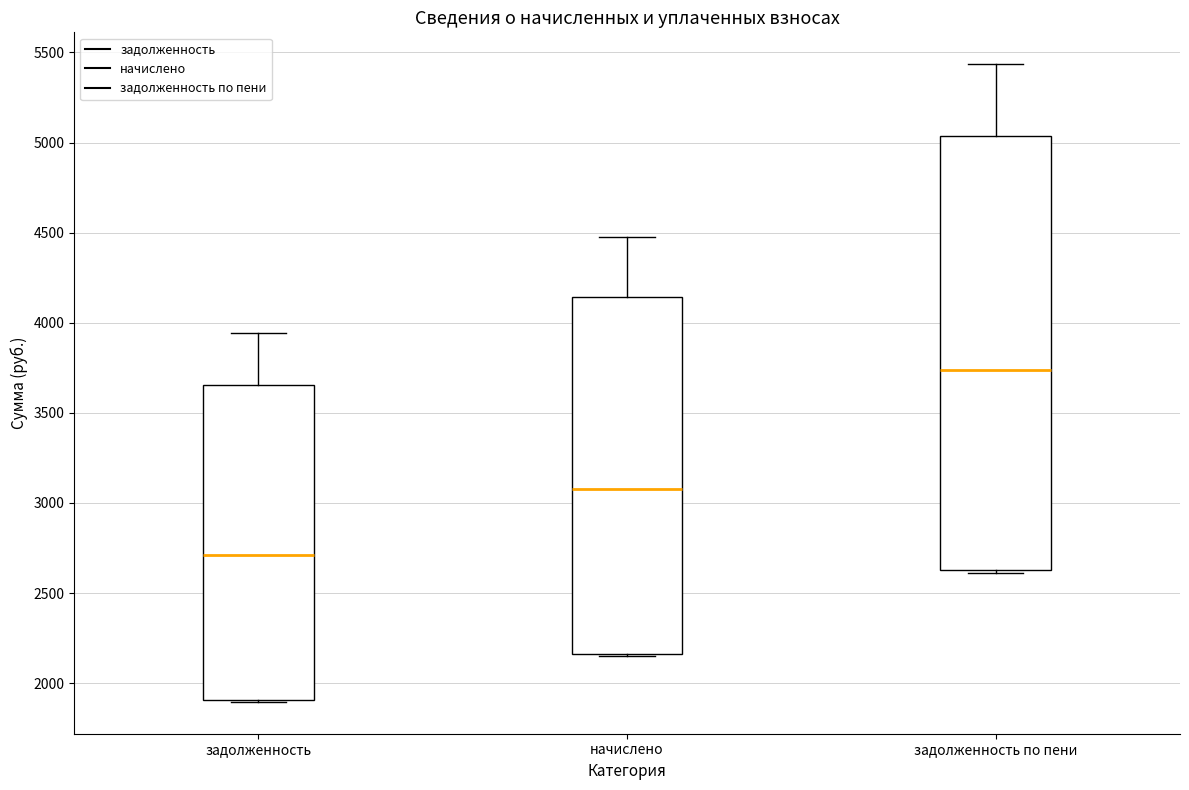

Where does the median line of the box for начислено sit on the y-axis? The values are not printed on the chart, so give them approximately, as read against the axis.

3100